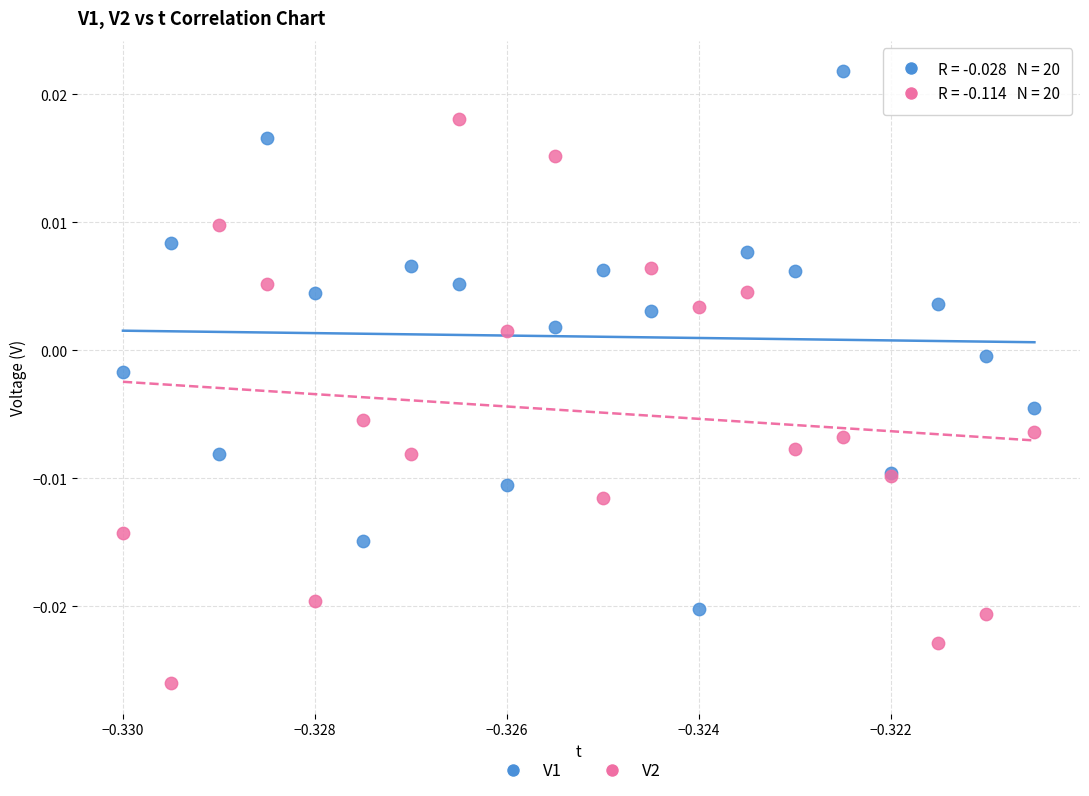

Which series contains the highest Y value?

V1